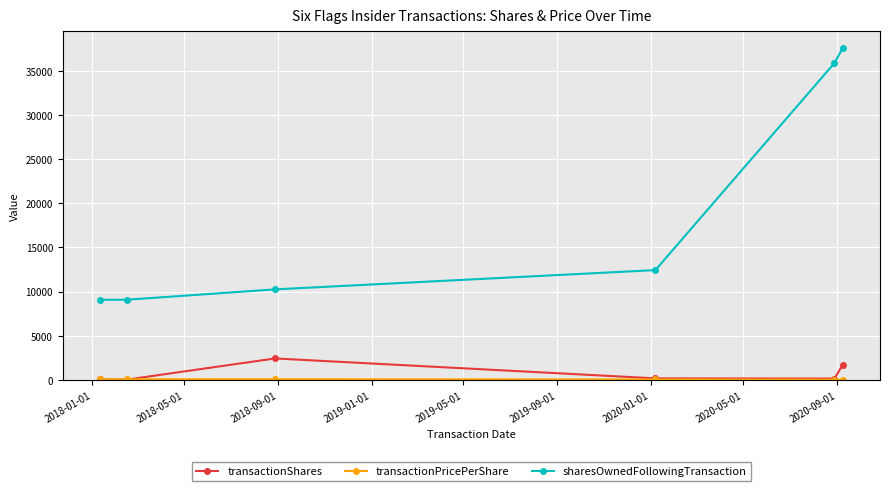

True or false: transactionShares has more than 1 points higher than both neighbors.

False